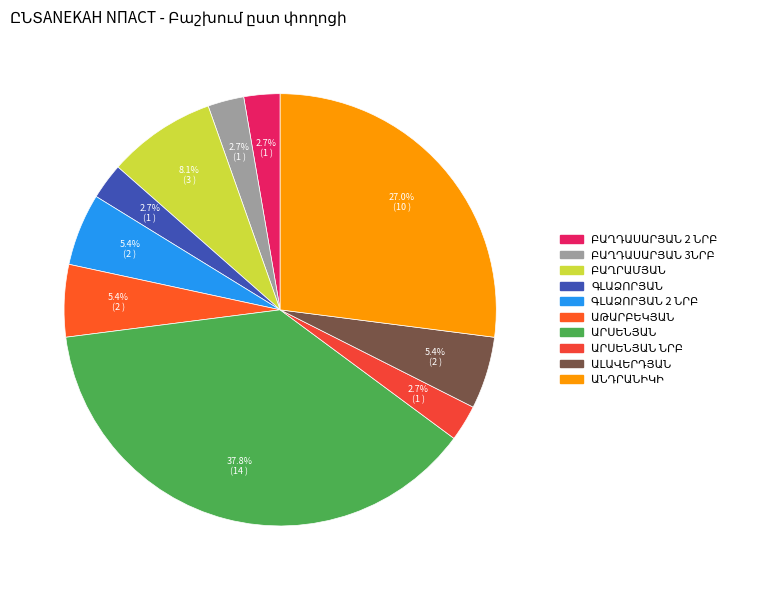

To the nearest percent, what percentage of the pie is ԱՆԴՐԱՆԻԿԻ?

27%